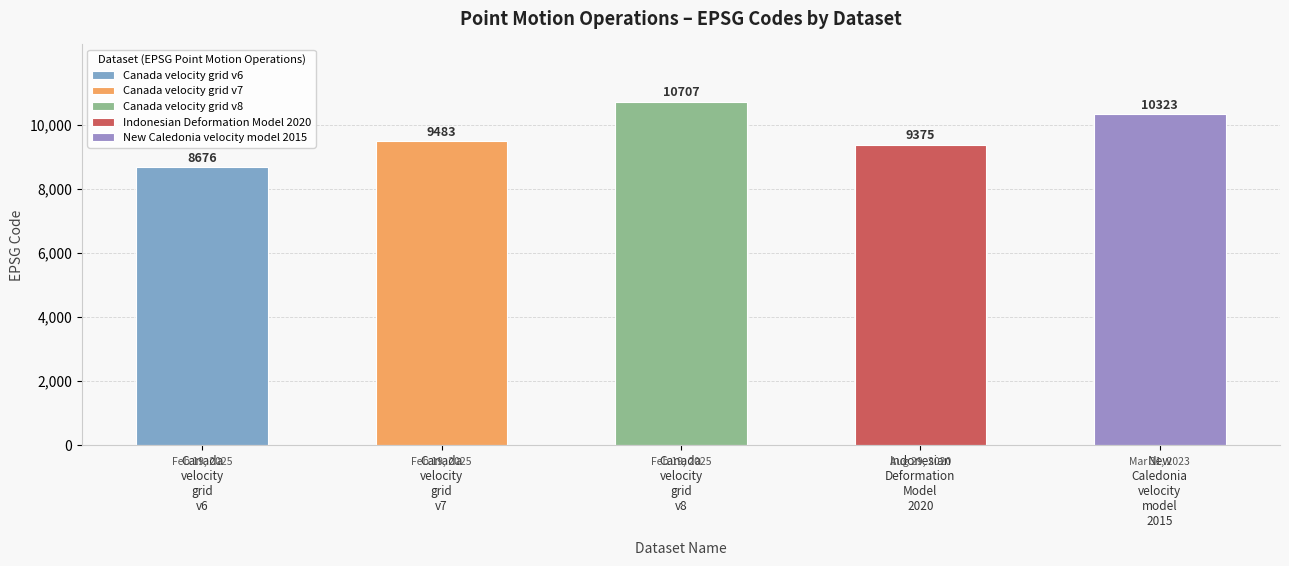

The value at Canada velocity grid v8 is 6954. True or false?

False